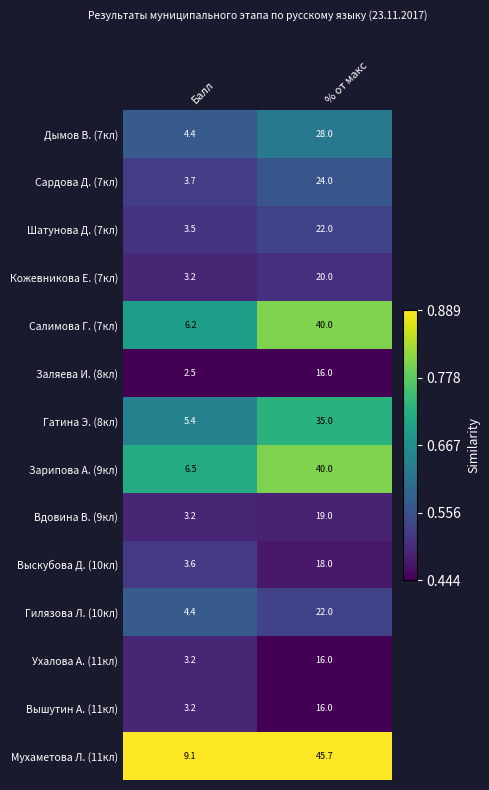

At which label is Вышутин А. (11кл) closest to 9?

Балл